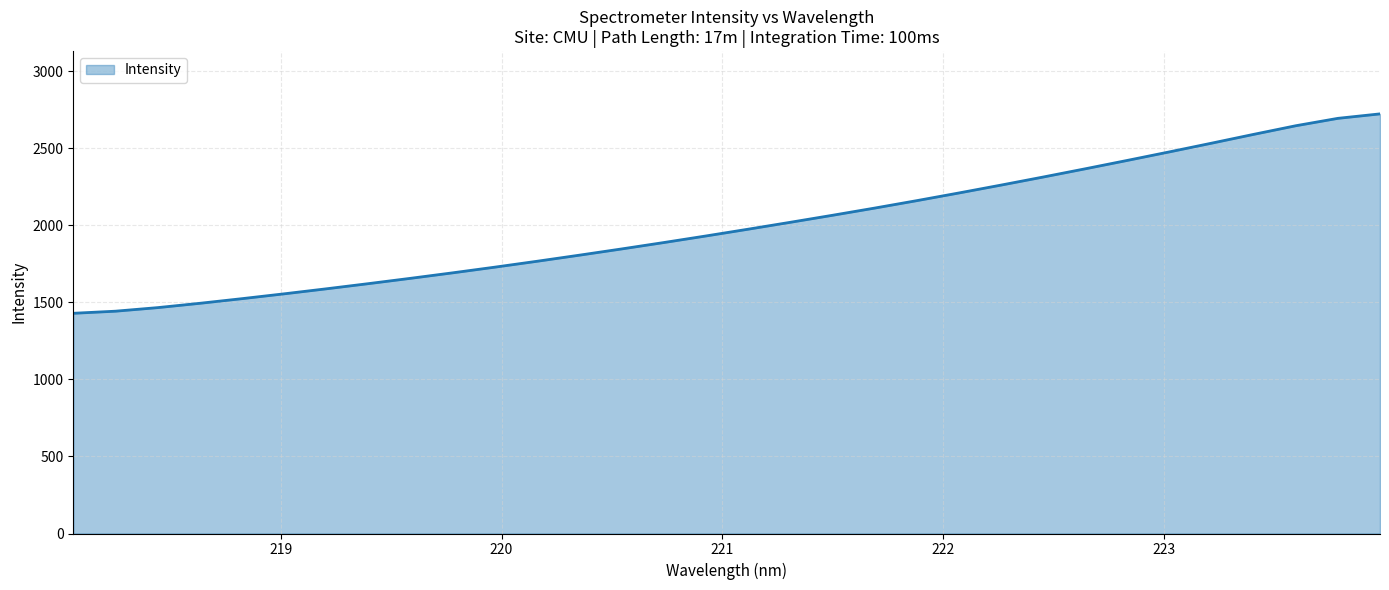

Count the number of values greater than 1973.

16